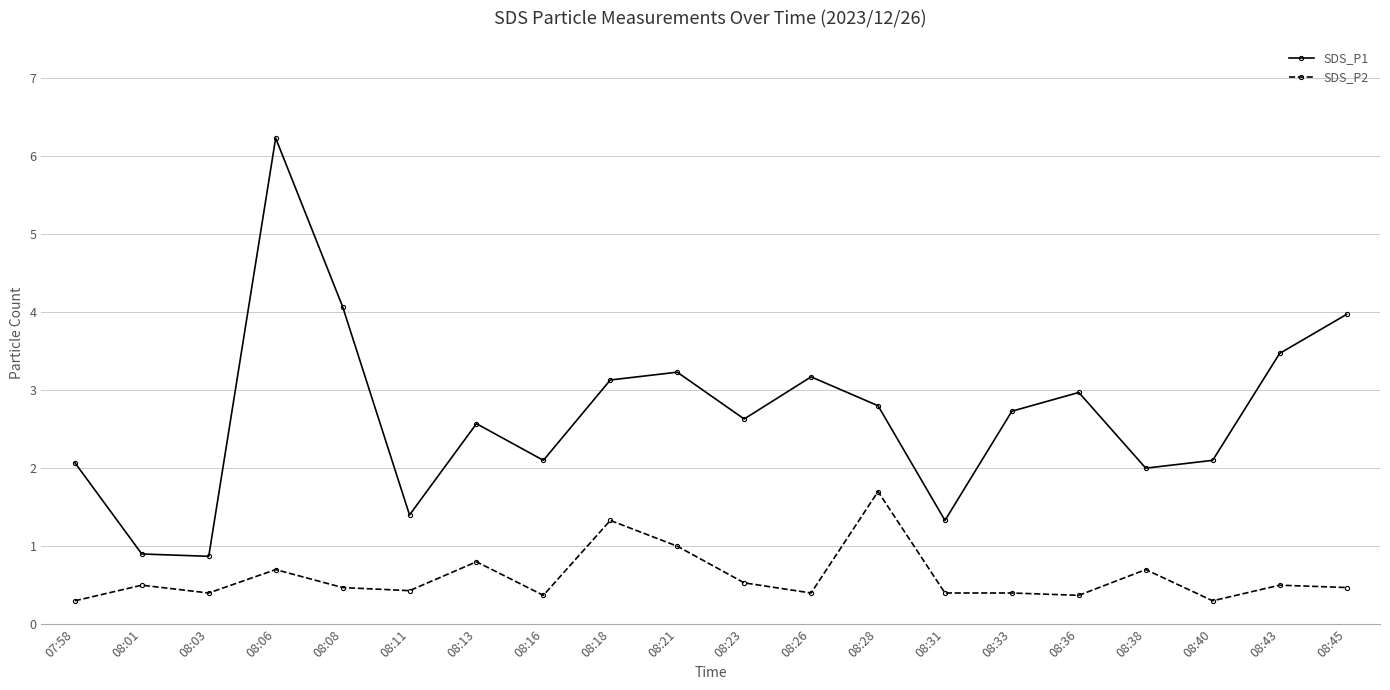

What is the highest value of the SDS_P1 series?

6.2